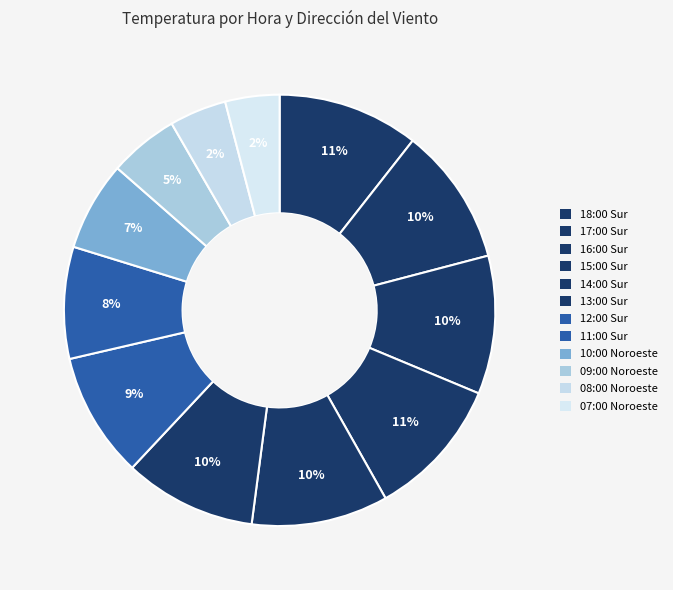

Which category has the biggest portion of the pie?

18:00 Sur